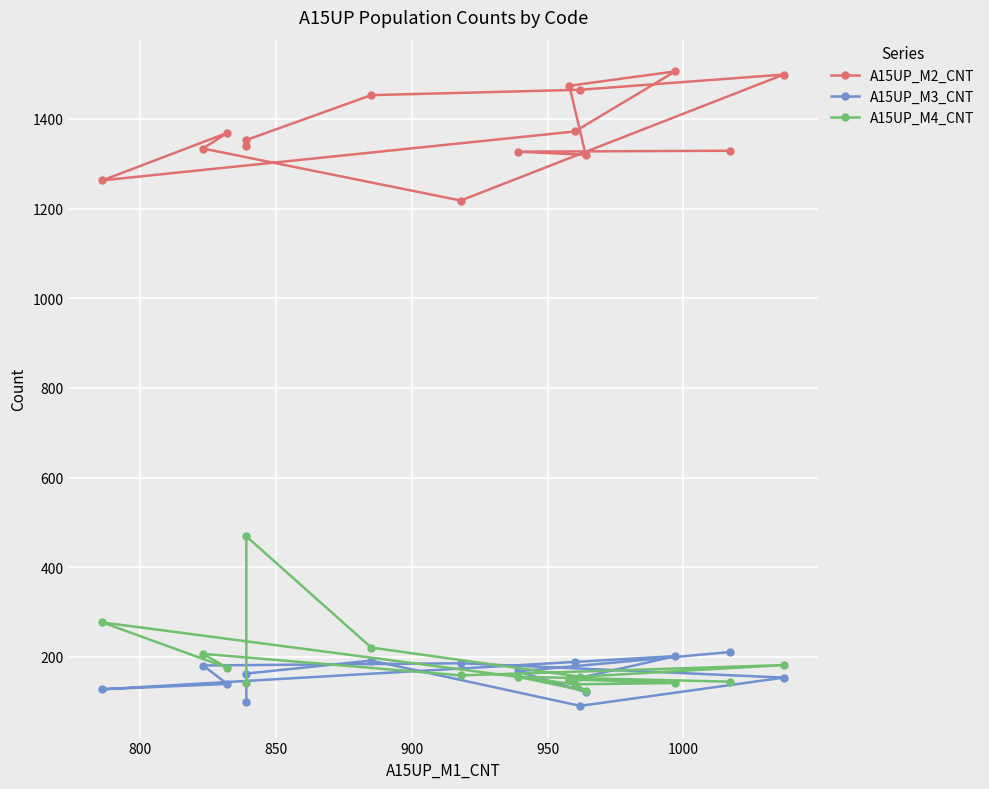

True or false: A15UP_M2_CNT and A15UP_M3_CNT cross at least once.

False